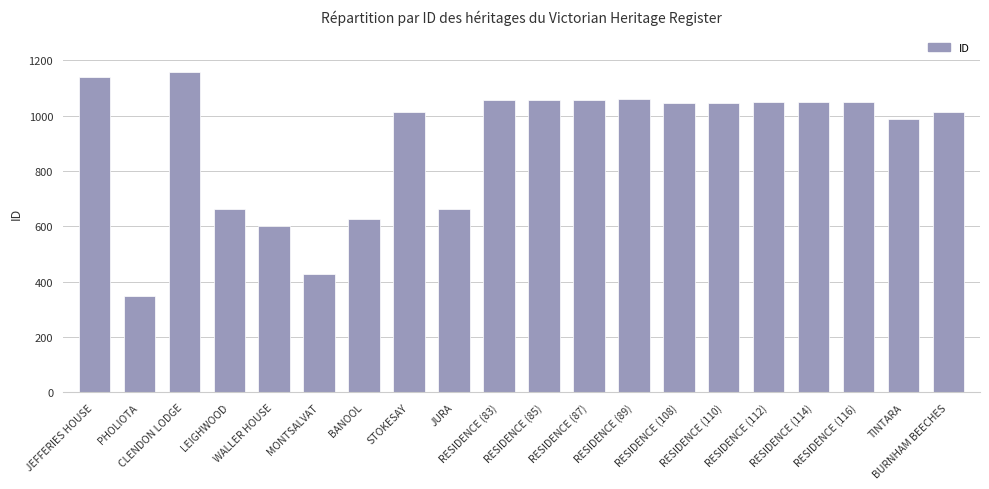

What is the smallest value displayed?

348